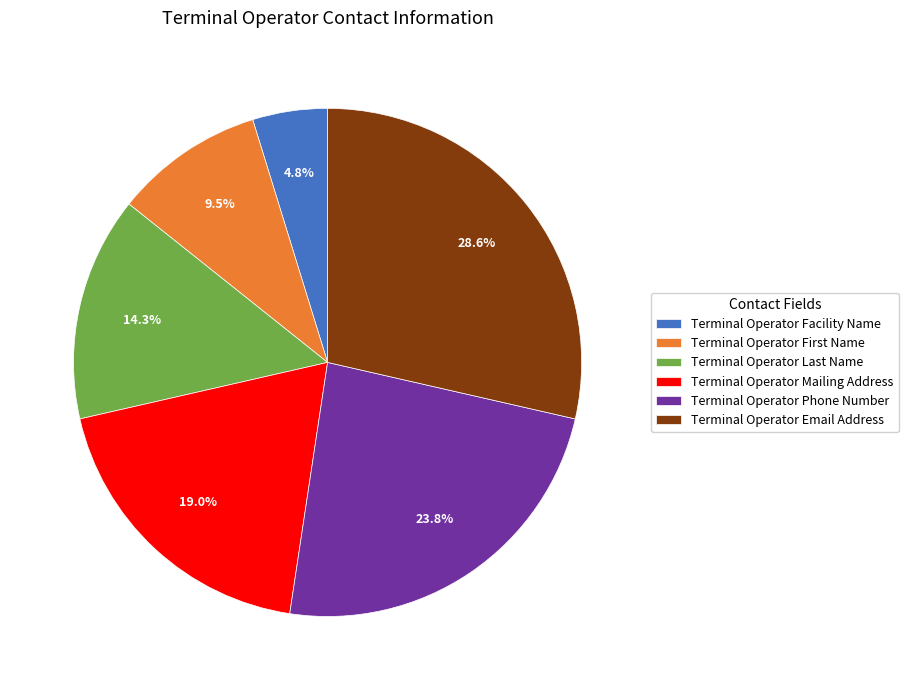

Which has a higher value, Terminal Operator Email Address or Terminal Operator Facility Name?

Terminal Operator Email Address